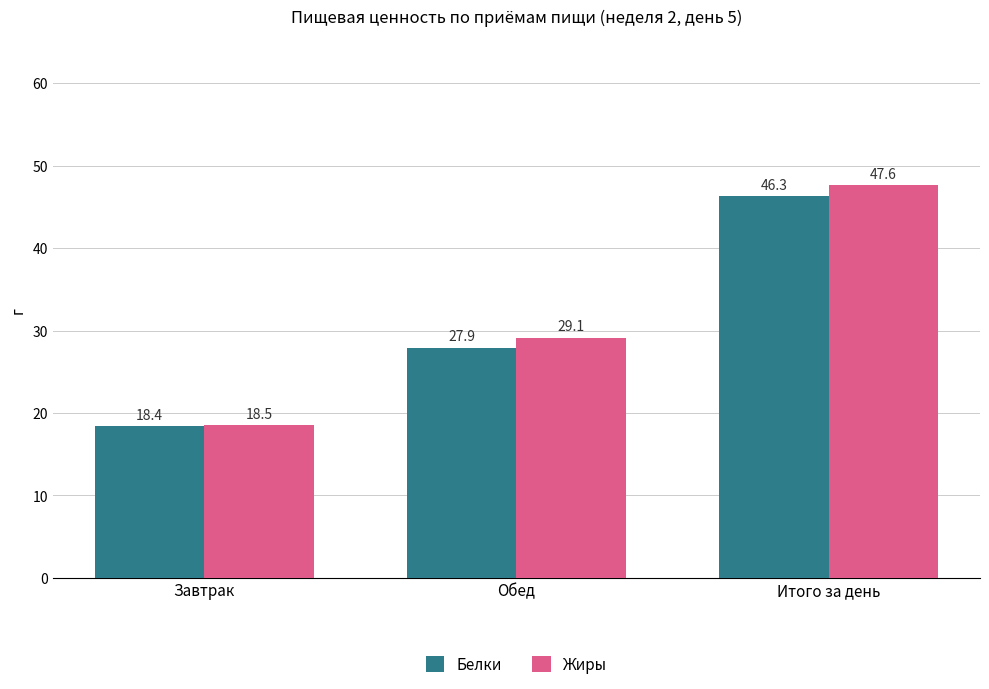

The value of Белки at Обед is 42.9. True or false?

False